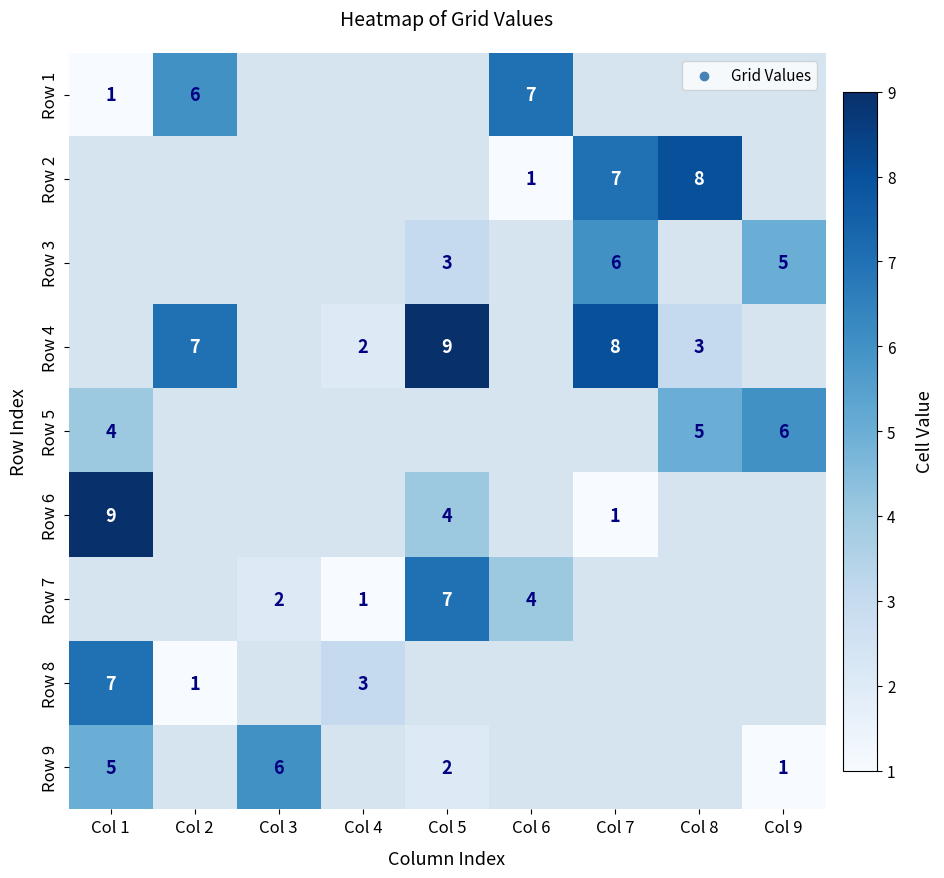

What is the maximum value shown in the chart?

9.0